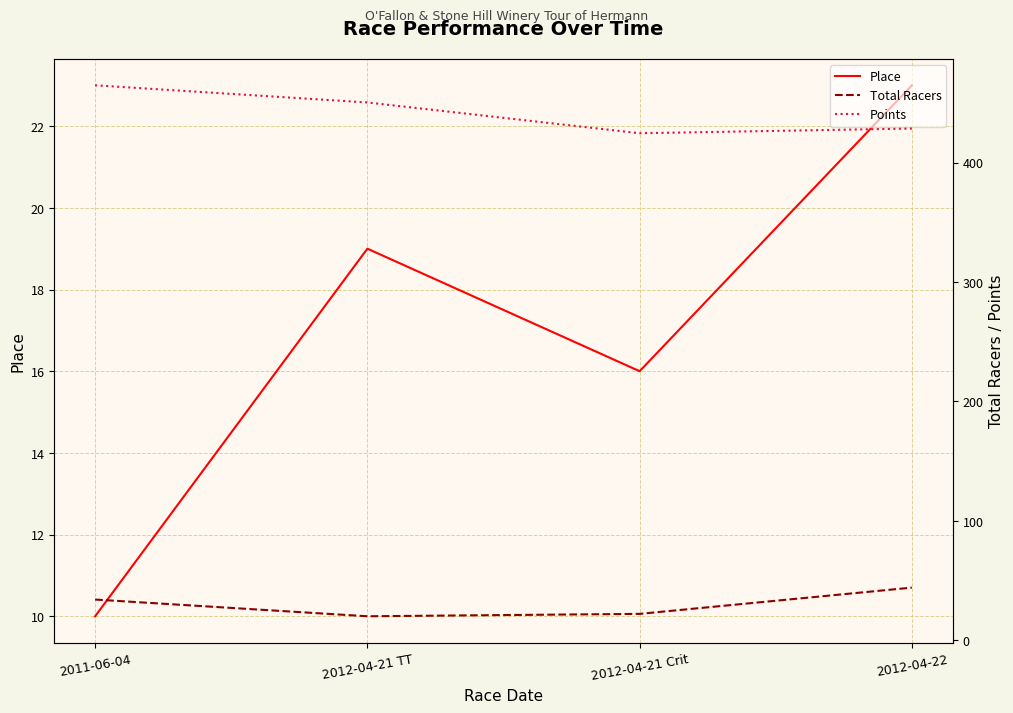

What is the sum of the Total Racers values at 2011-06-04 and 2012-04-21 Crit?

56.0